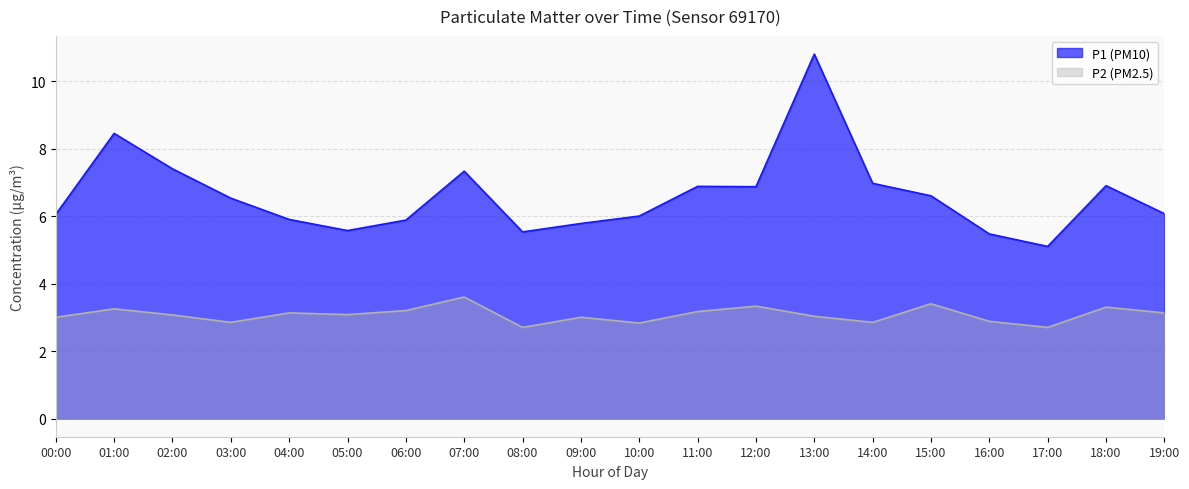

Read the P1 value at 17:00.

5.1